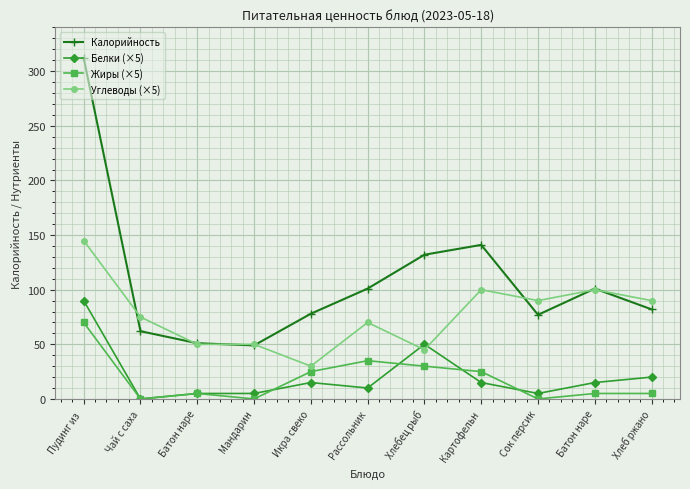

What is the total value across all series at Хлебец рыб?

257